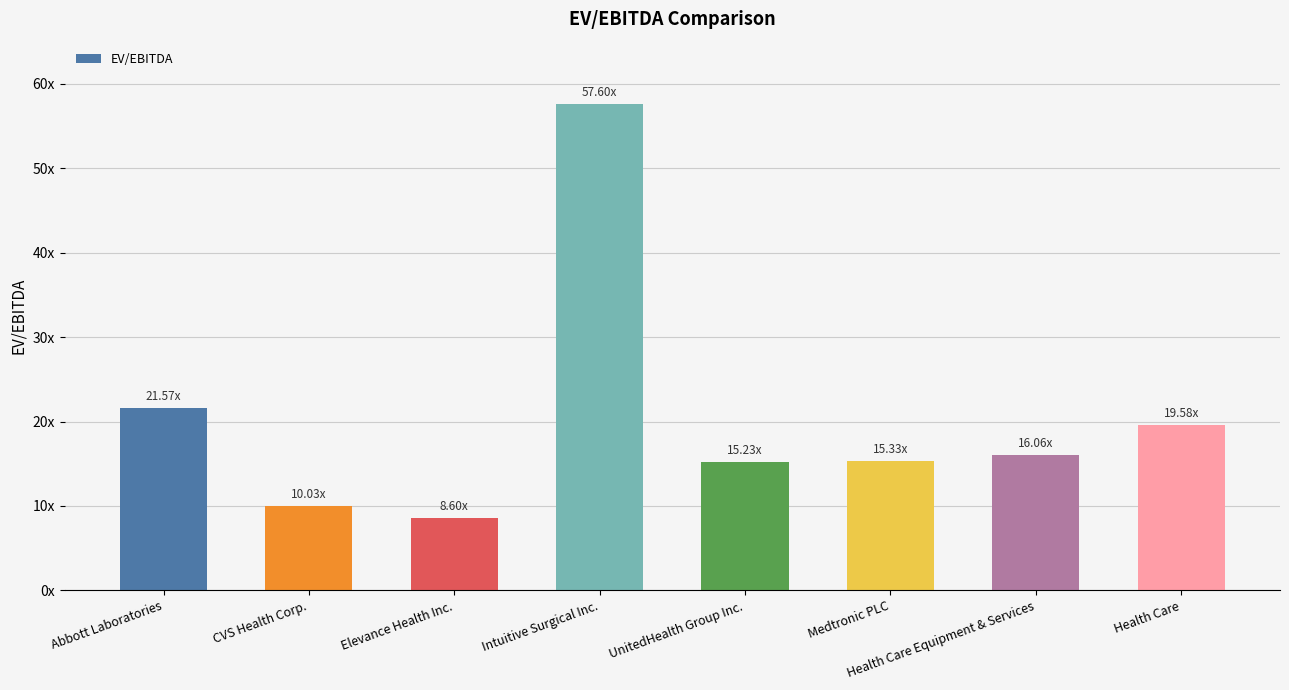

List the labels in order of value, smallest first.

Elevance Health Inc., CVS Health Corp., UnitedHealth Group Inc., Medtronic PLC, Health Care Equipment & Services, Health Care, Abbott Laboratories, Intuitive Surgical Inc.